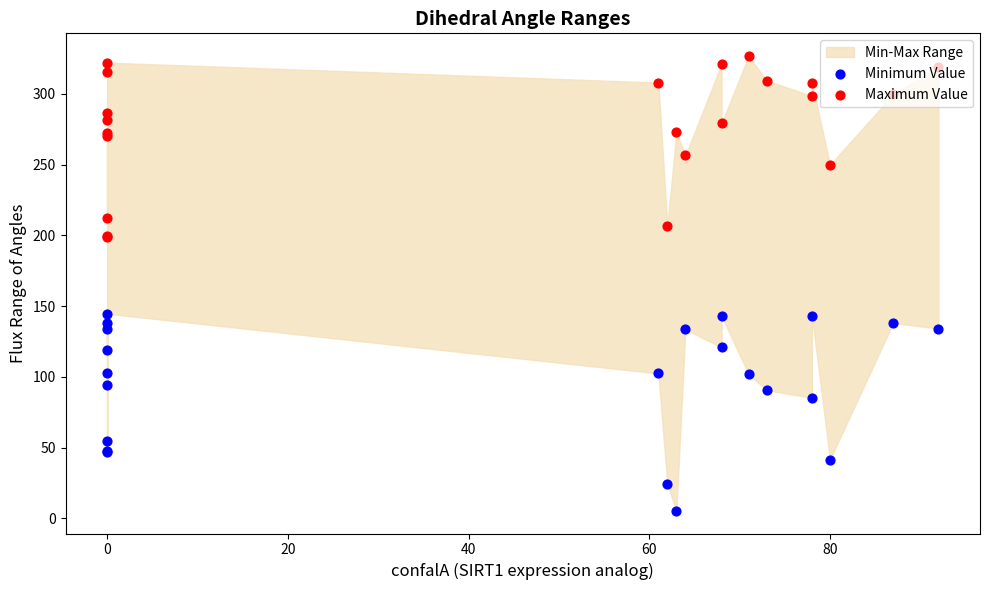

Which series has the largest Y range (max minus min)?

Minimum Value